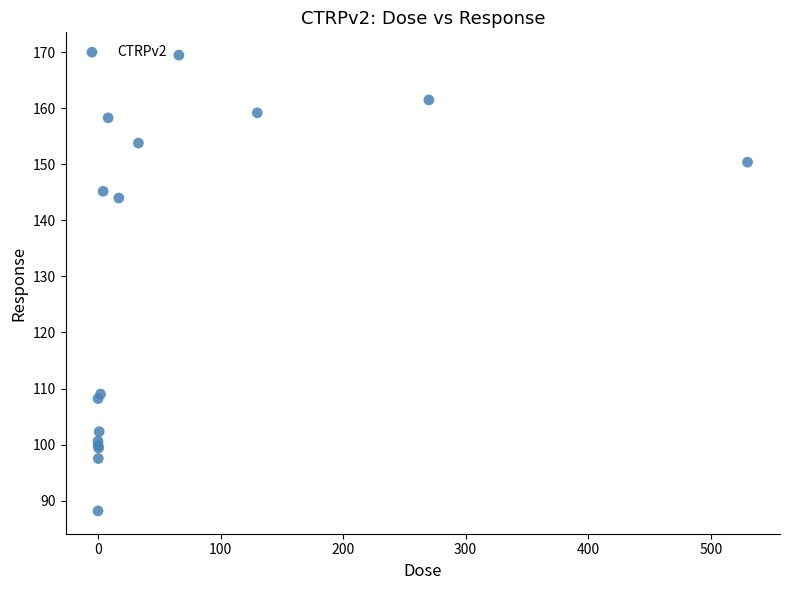

What Y value in the scatter plot is closest to 128?

144.0